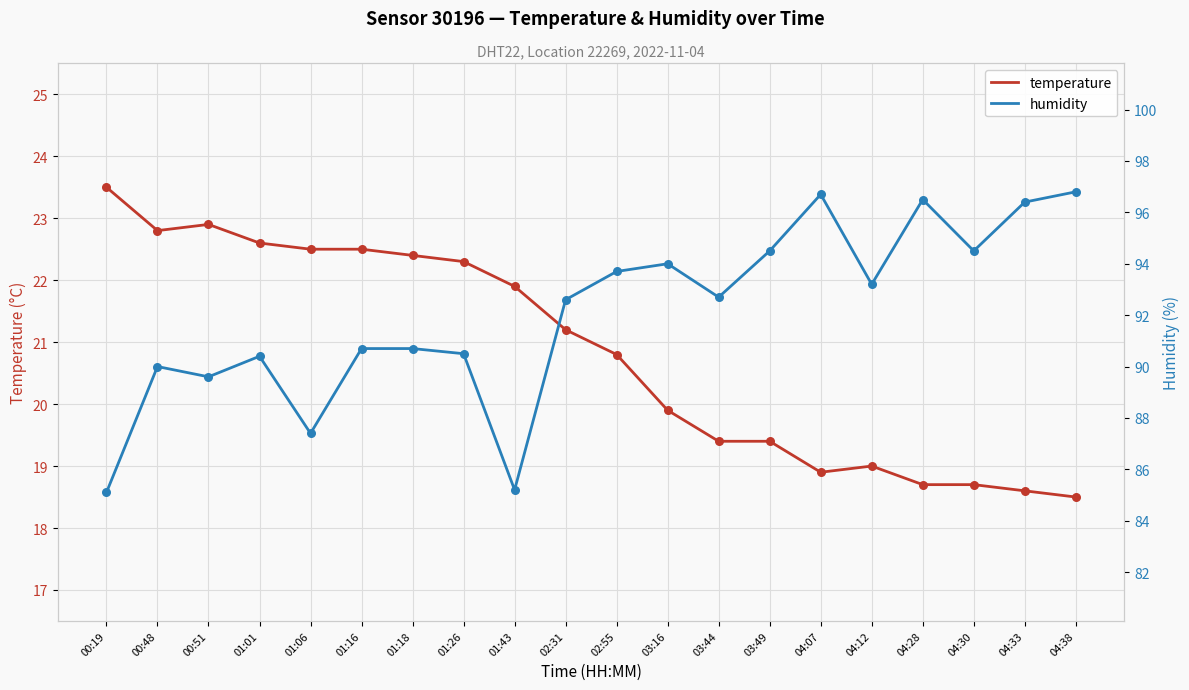

Is the value of humidity at 00:19 greater than the value of temperature at 01:43?

Yes